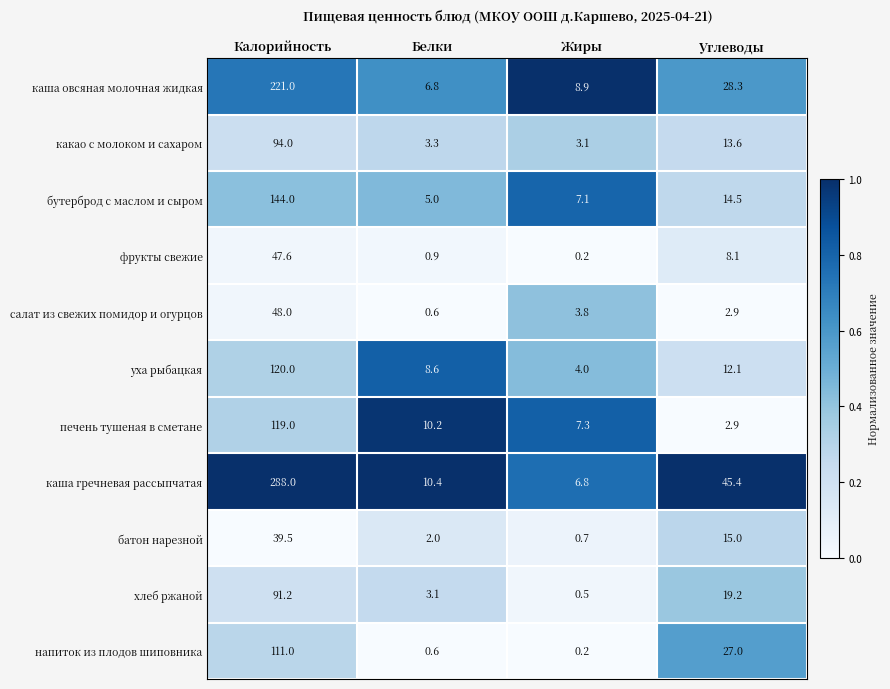

Which series changed the most between Белки and Углеводы?

каша гречневая рассыпчатая